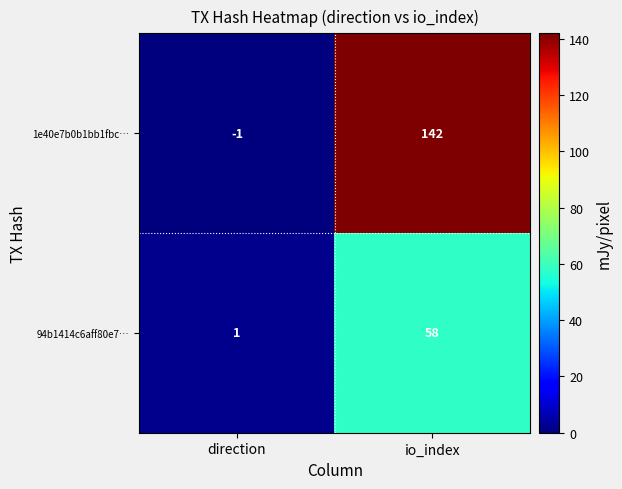

The value of 94b1414c6aff80e7… at io_index is 58. True or false?

True